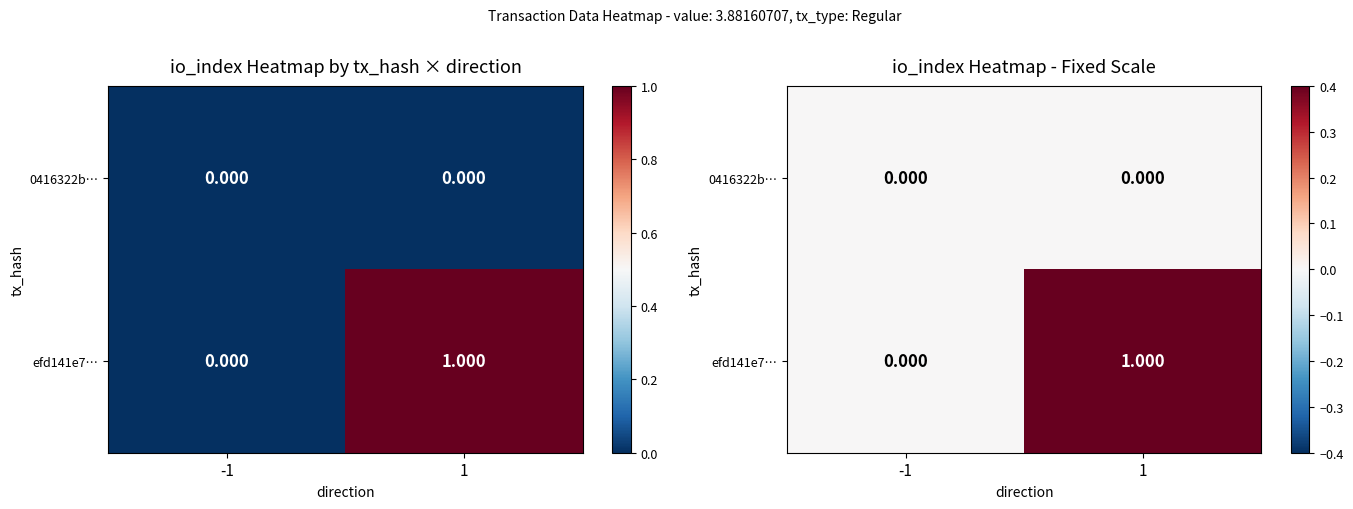

True or false: 0416322b… has a value of 0 at -1.

True